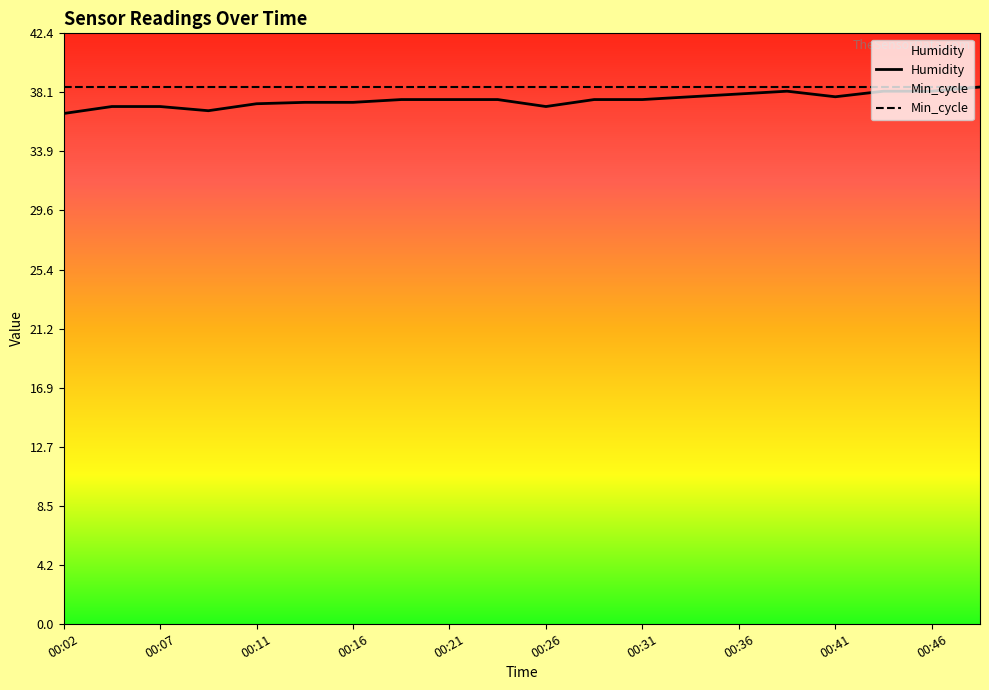

Where does the data first go above 37?

00:04